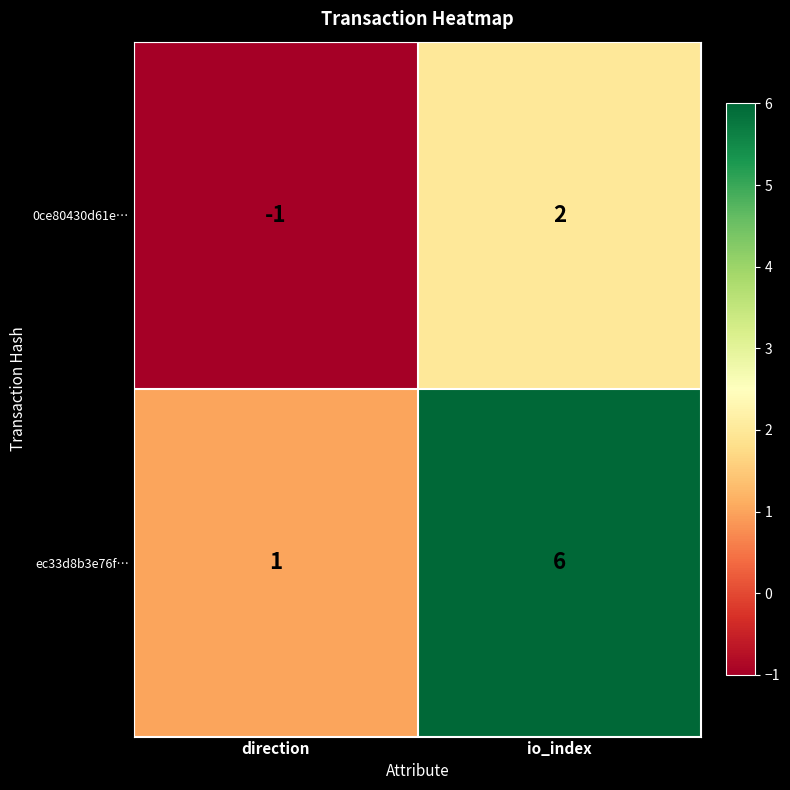

The value of 0ce80430d61e… at direction is 0. True or false?

False